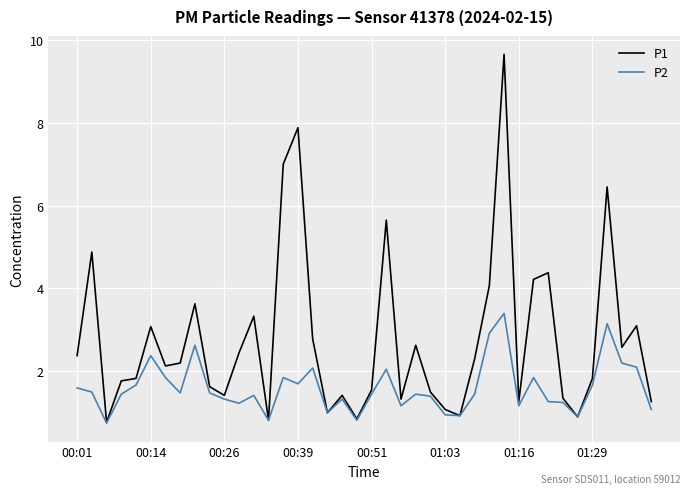

What is the smallest value displayed?

0.8